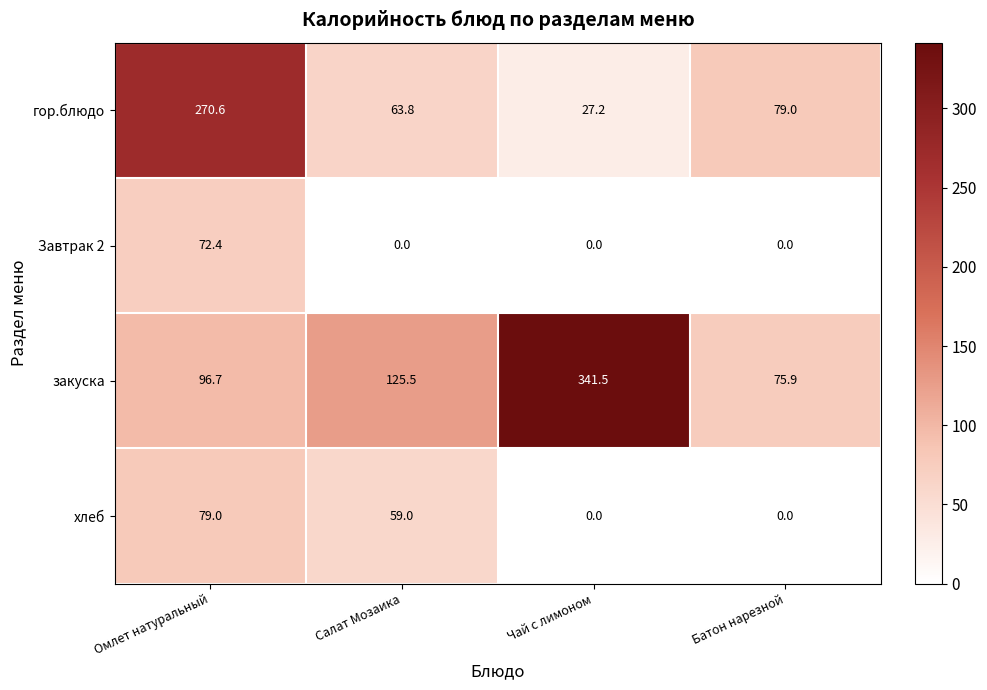

What is the average value of the Завтрак 2 series?

18.1